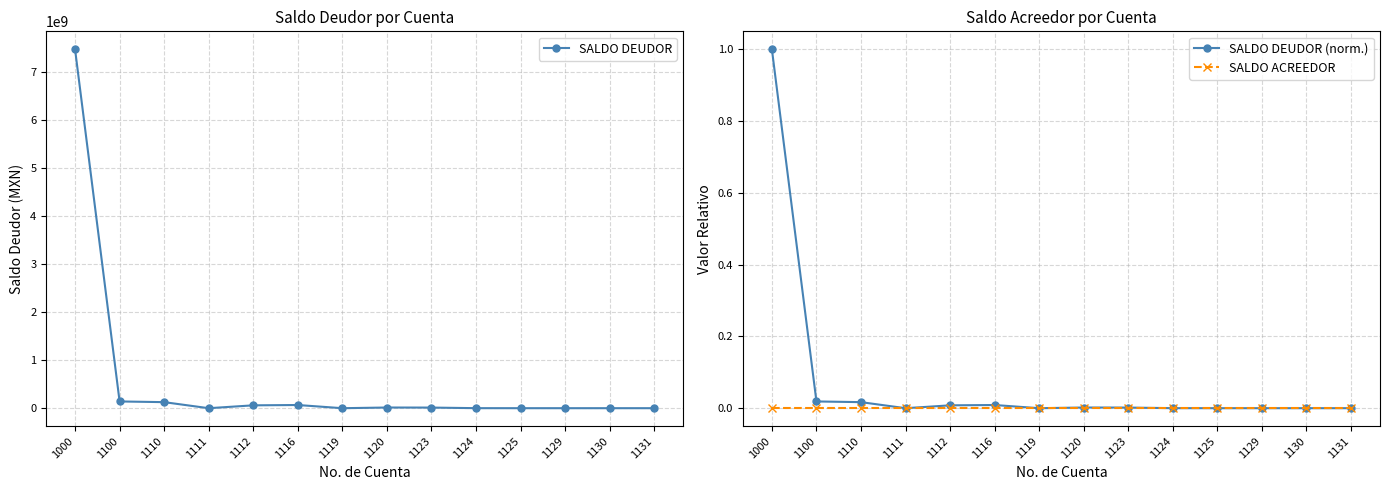

At which label is SALDO DEUDOR closest to 3737474191?

1100